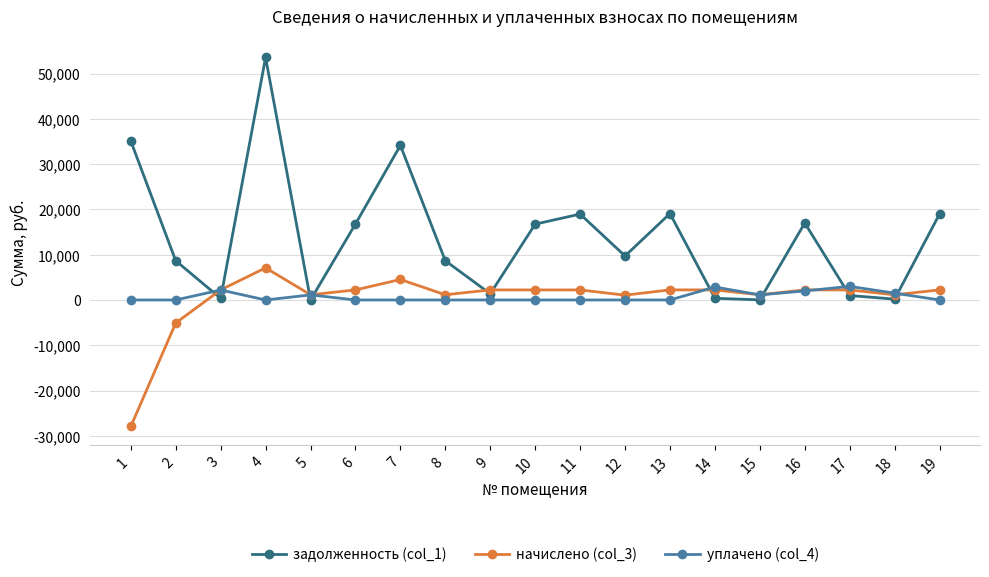

Is this an area chart (filled region under the line)?

No